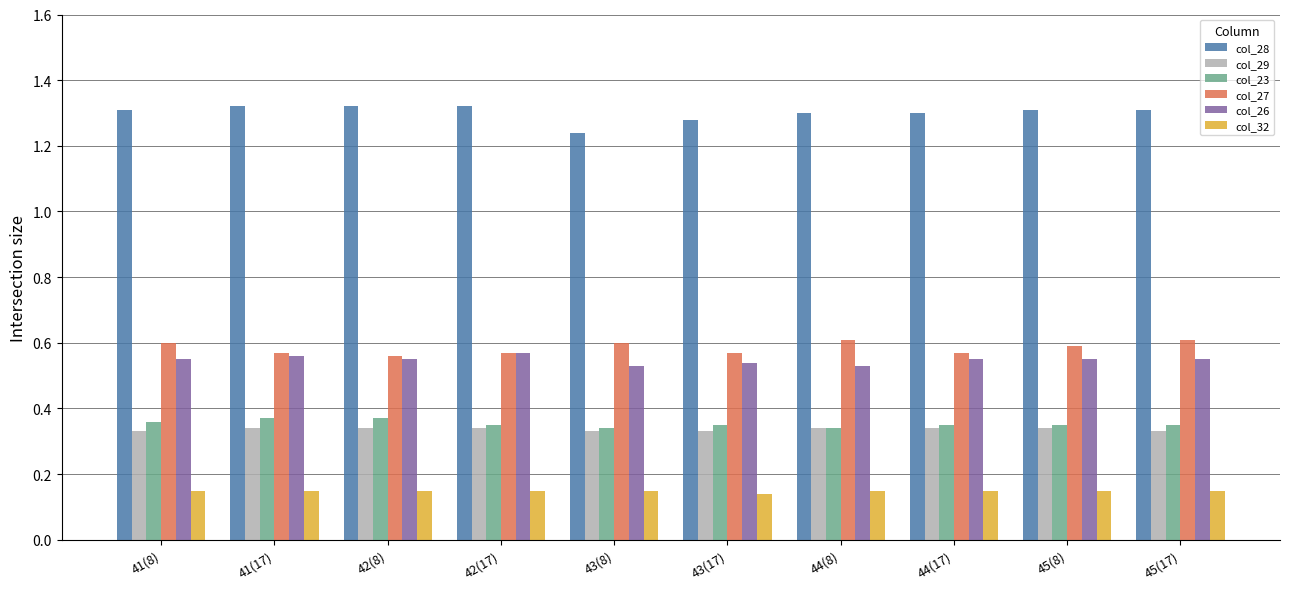

What is the label of the 7th bar from the right?

42(17)